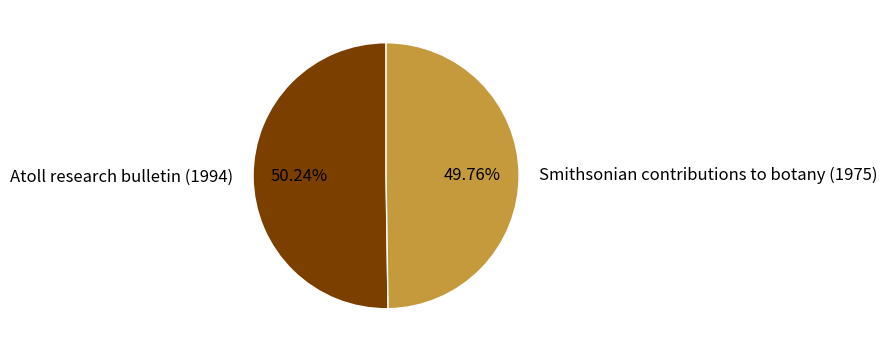

Is there any slice that represents more than half of the pie?

Yes